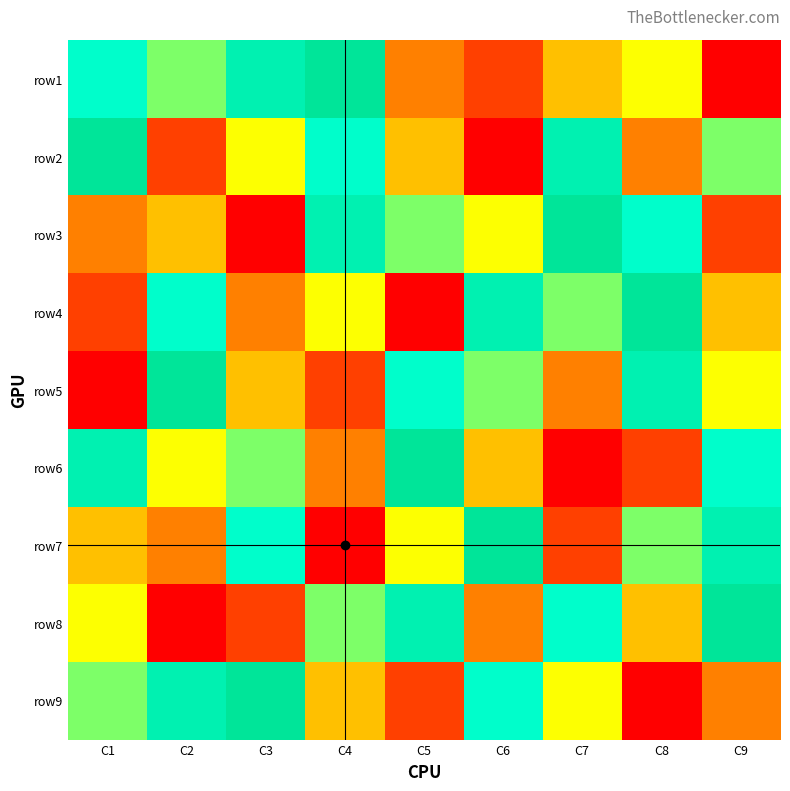

At which category is the sum across all series the highest?

C1